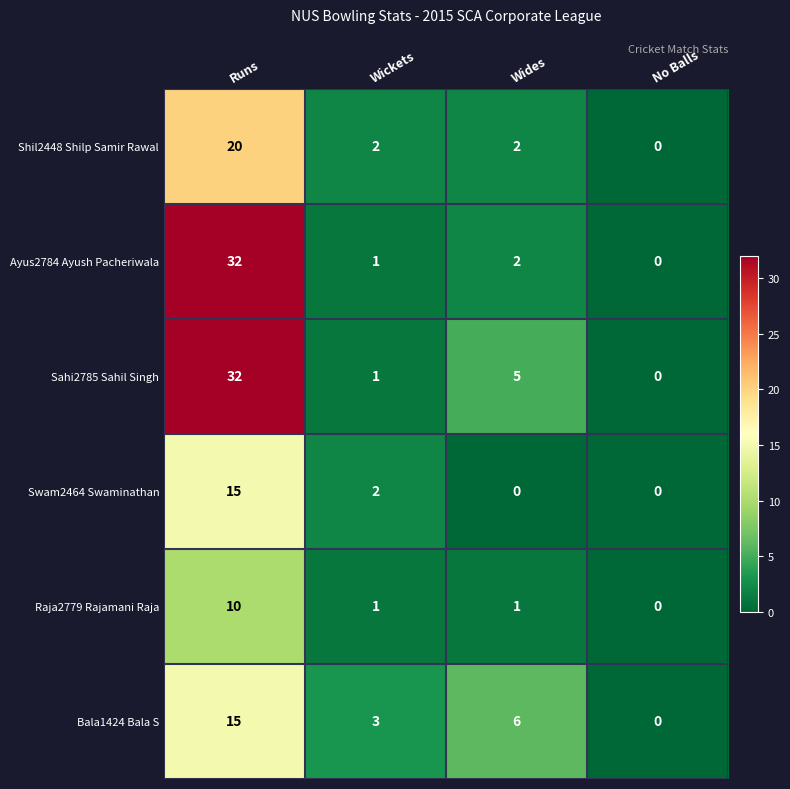

Reading left to right, what are all the values shown in this chart?

Shil2448 Shilp Samir Rawal: Runs=20	Wickets=2	Wides=2	No Balls=0
Ayus2784 Ayush Pacheriwala: Runs=32	Wickets=1	Wides=2	No Balls=0
Sahi2785 Sahil Singh: Runs=32	Wickets=1	Wides=5	No Balls=0
Swam2464 Swaminathan: Runs=15	Wickets=2	Wides=0	No Balls=0
Raja2779 Rajamani Raja: Runs=10	Wickets=1	Wides=1	No Balls=0
Bala1424 Bala S: Runs=15	Wickets=3	Wides=6	No Balls=0